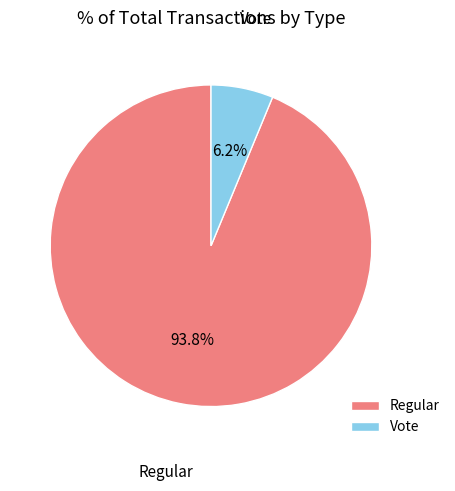

What percentage do Vote and Regular together represent?

100.0%